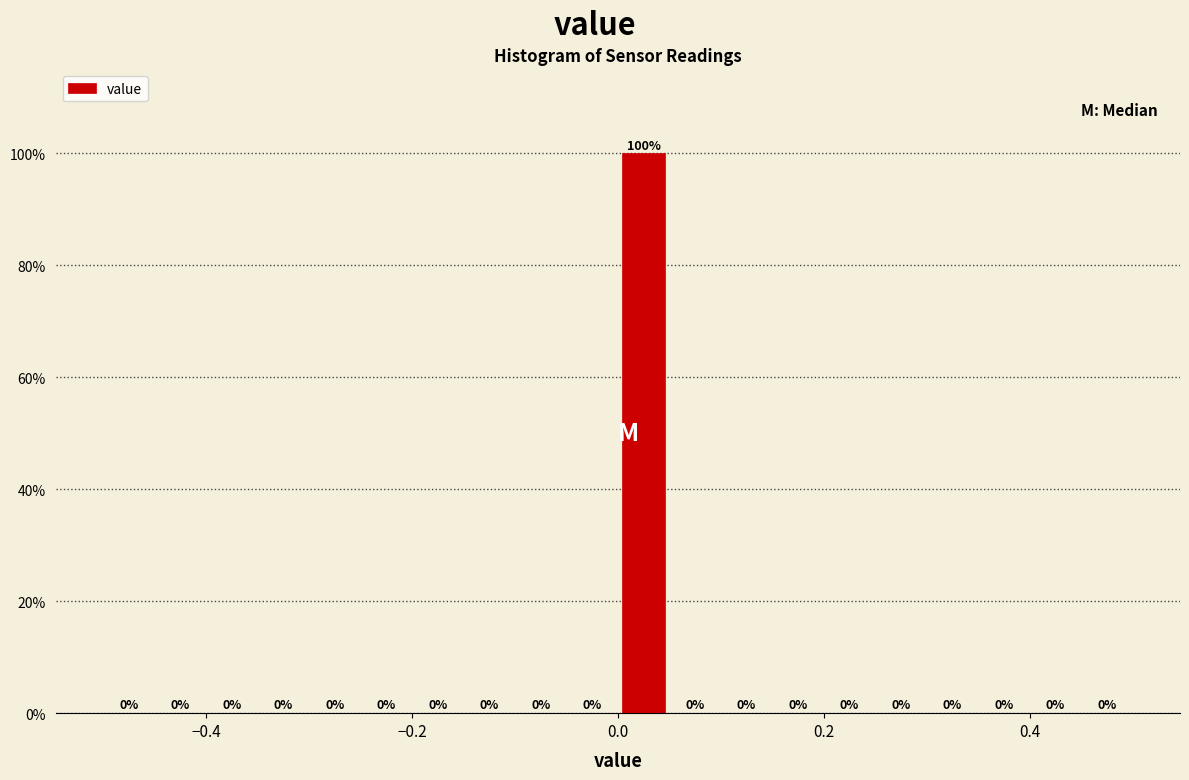

Around what value on the x-axis is the tallest bar? Give the approximate position of its centre, as read against the axis.

0.02